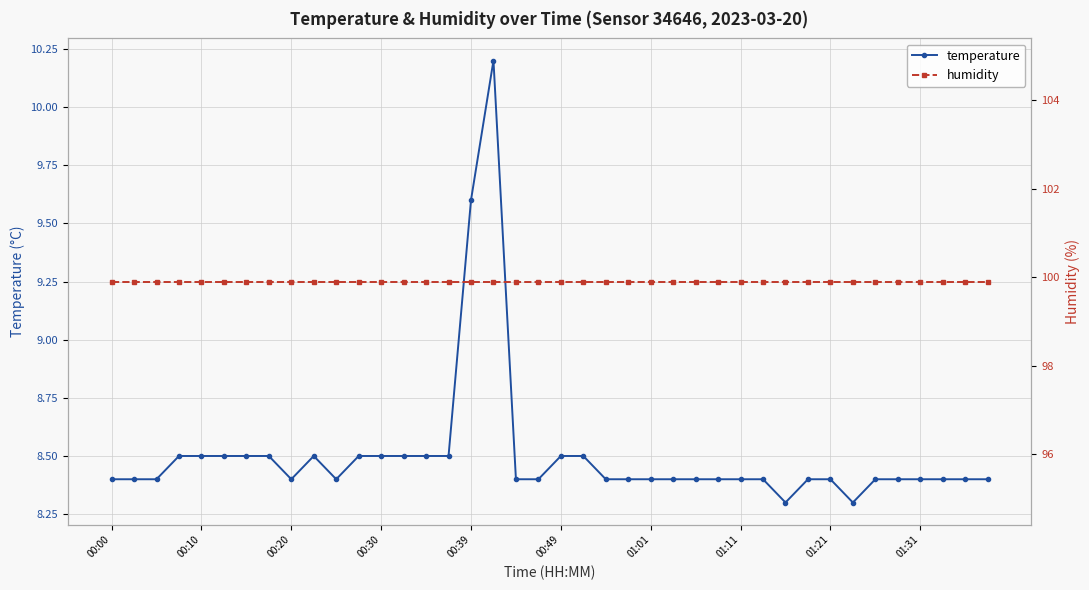

Rank the series by their average value, from lowest to highest.

temperature, humidity